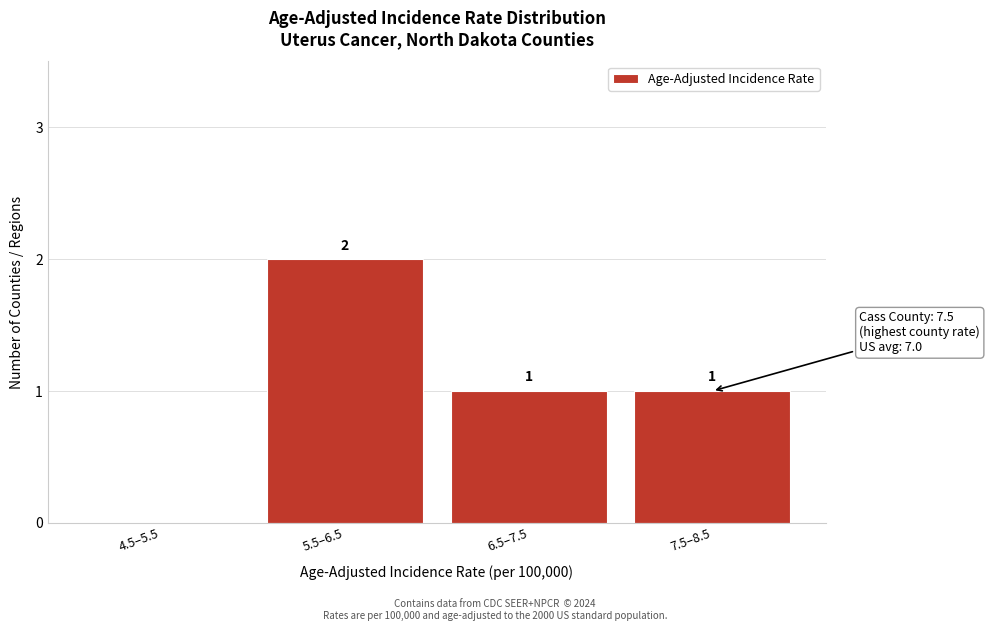

Reading right to left, list all the values displayed in this chart.

7.5–8.5=1	6.5–7.5=1	5.5–6.5=2	4.5–5.5=0